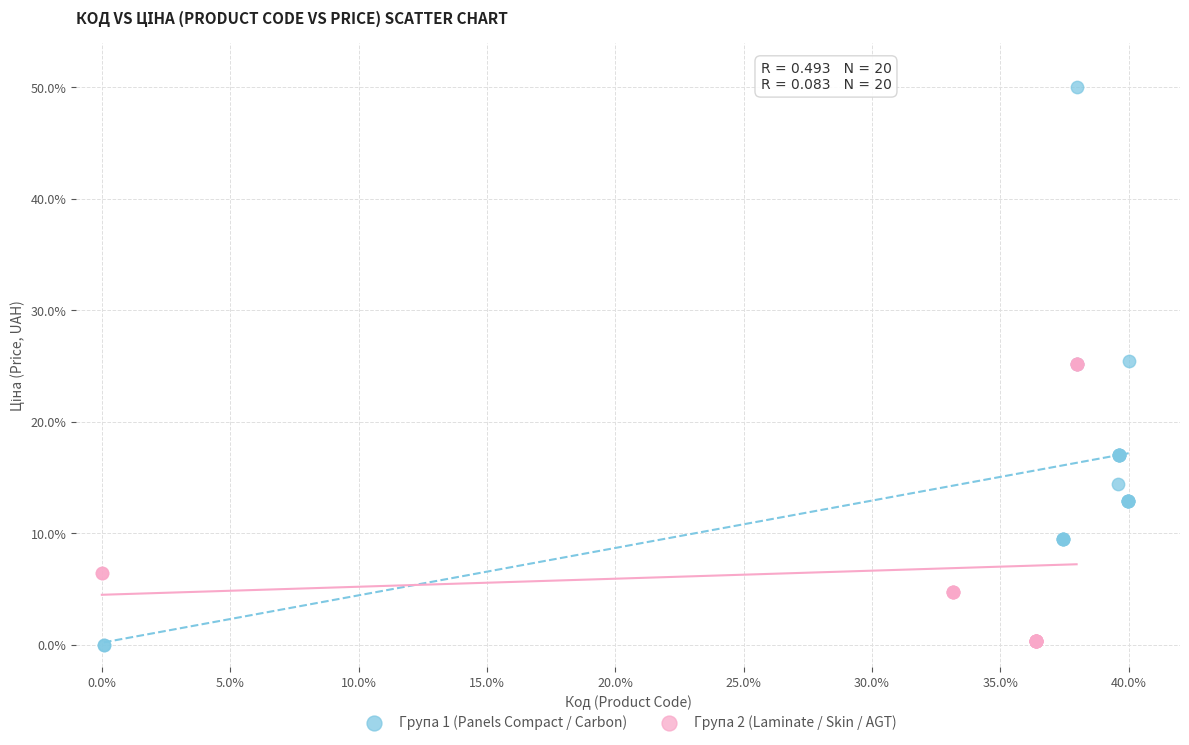

Which series reaches the maximum Y coordinate?

Група 1 (Panels Compact / Carbon)